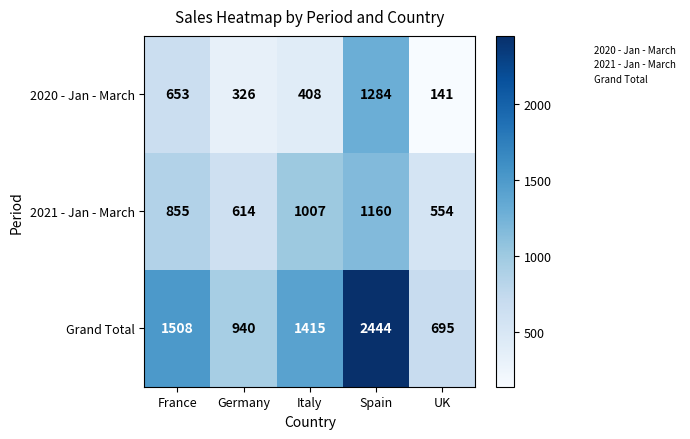

Which category has the lowest value across all series?

UK